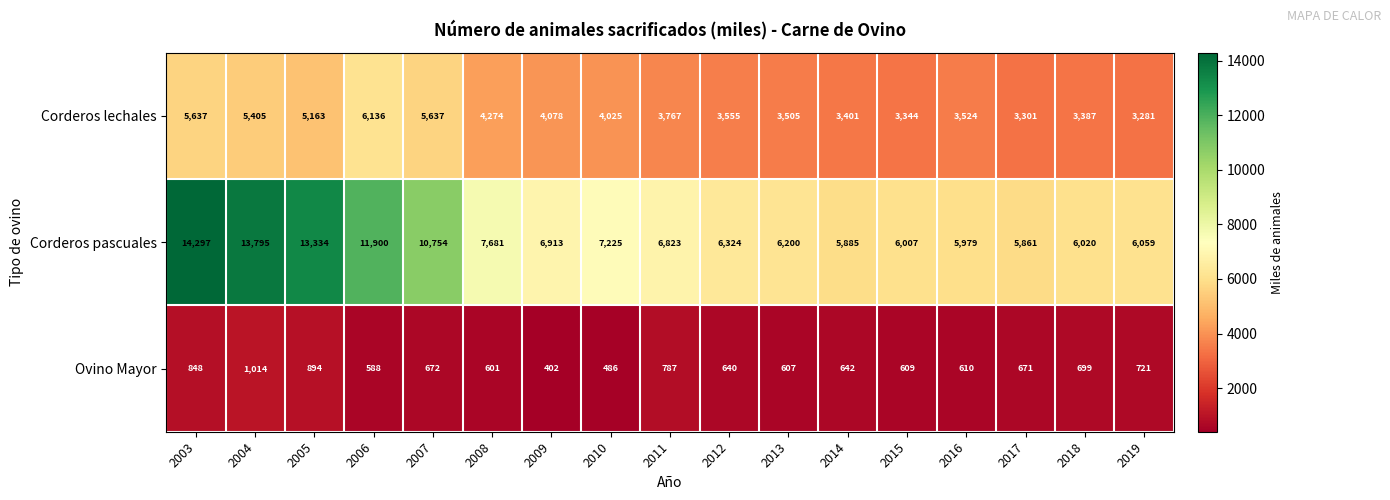

Read the Ovino Mayor value at 2009, to the nearest 10.

400